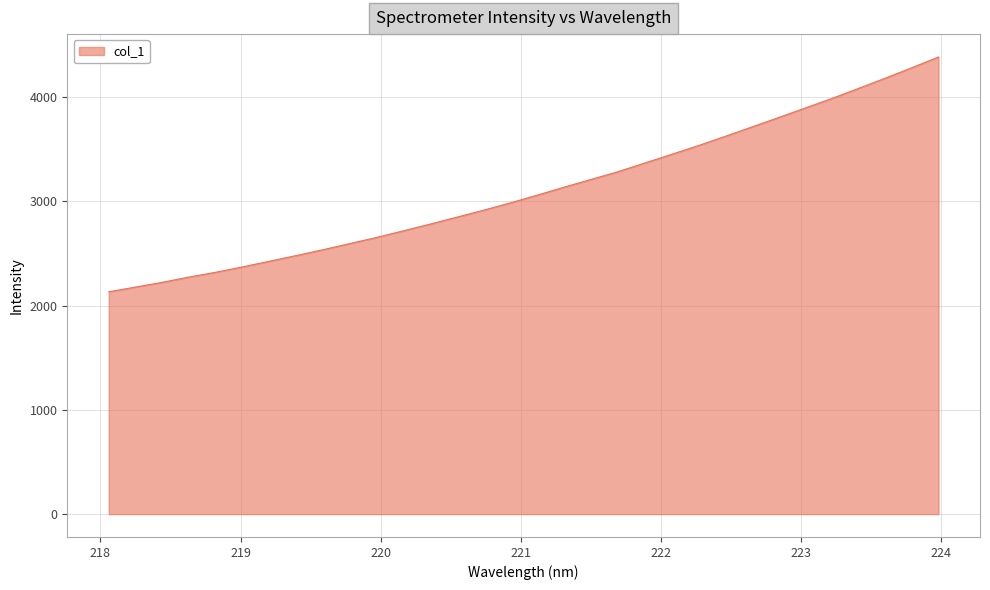

Does the chart display data point markers on the line(s)?

No